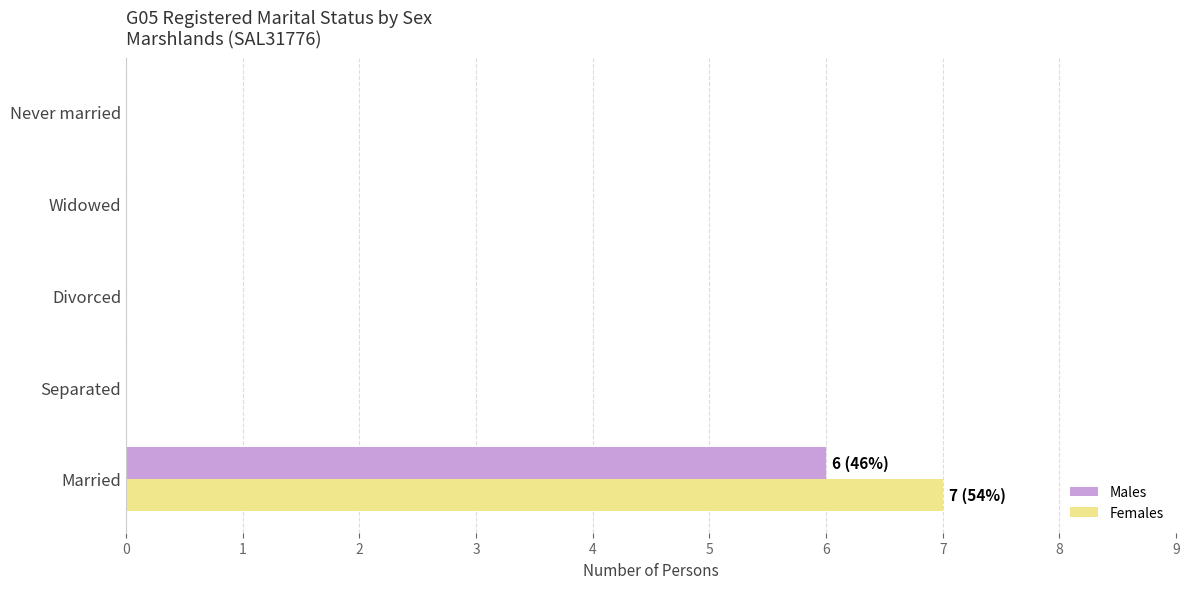

At which category is the sum across all series the highest?

Married